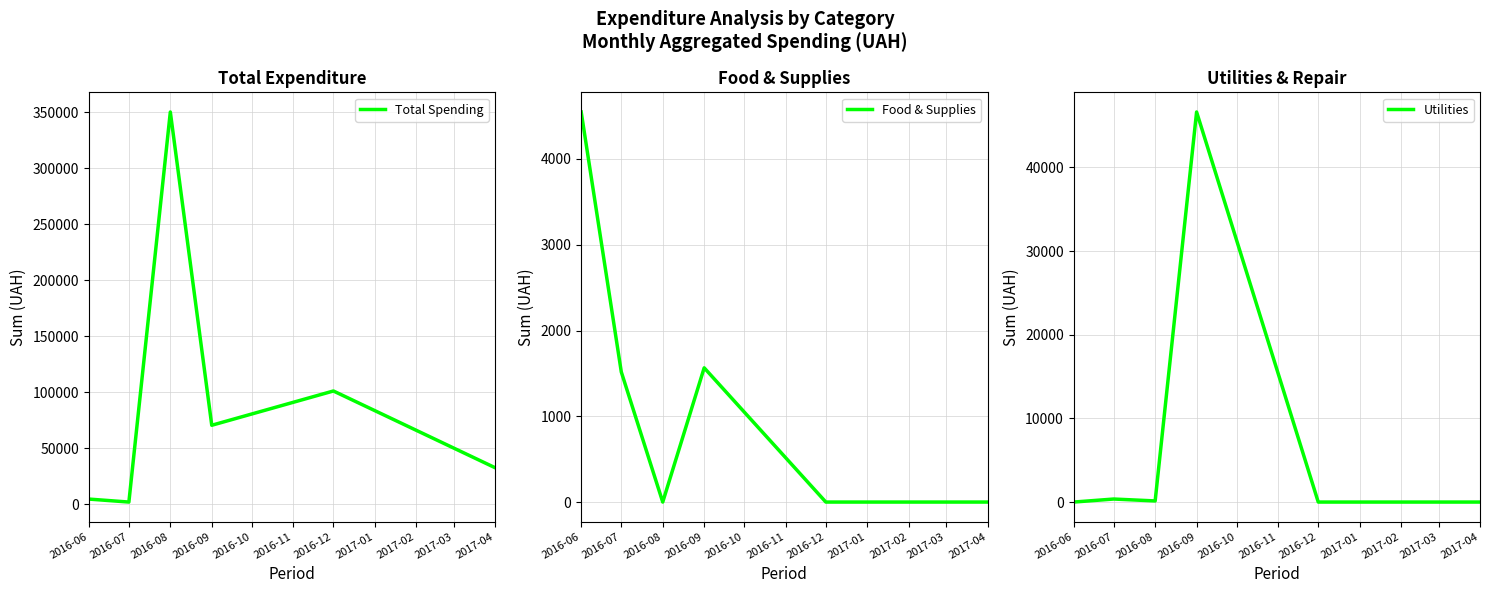

At which category does the chart reach its peak across all series?

2016-08